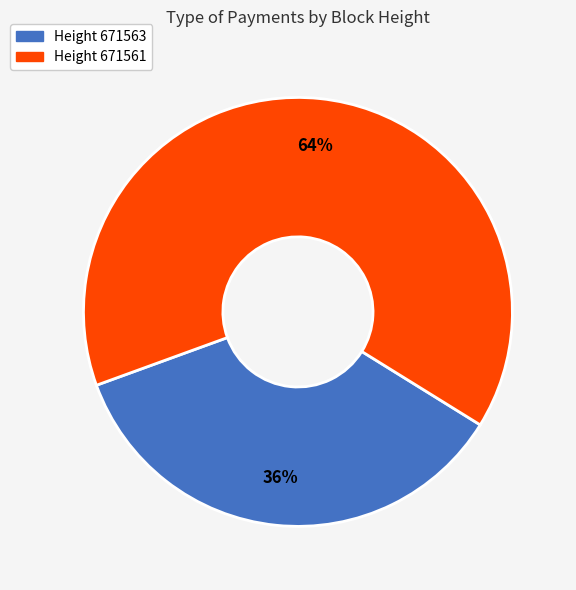

Is there a majority slice in this chart?

Yes